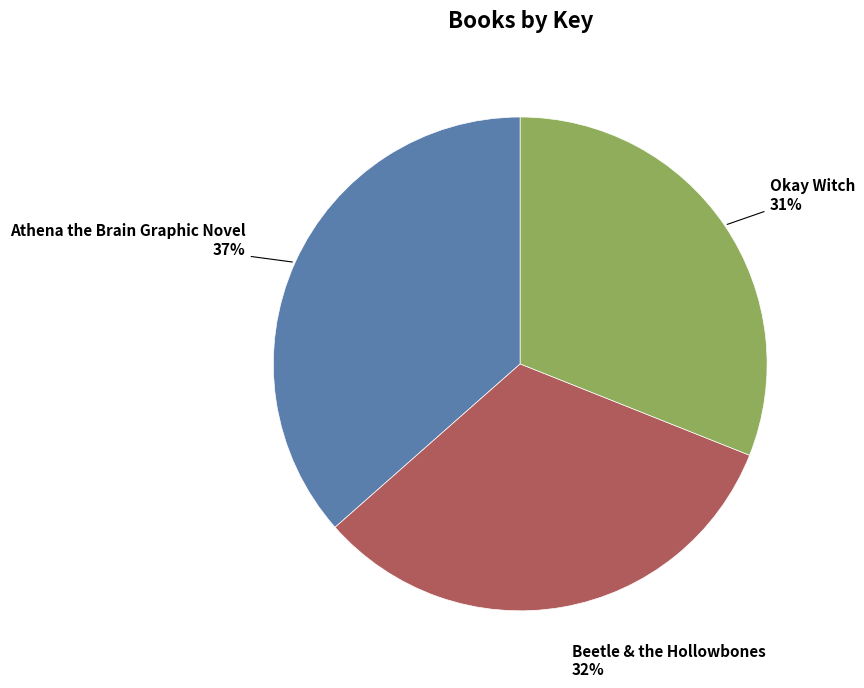

Approximately how many times larger is the value at Okay Witch compared to Beetle & the Hollowbones?

1.0